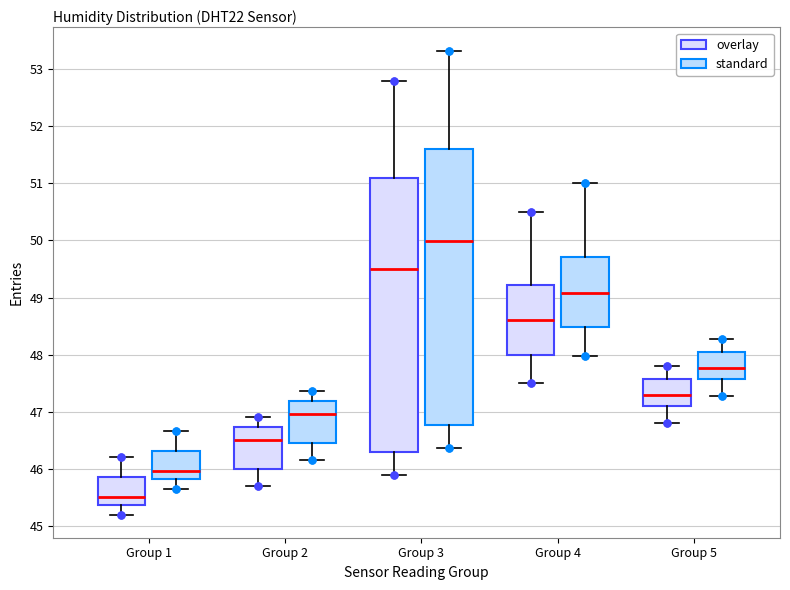

Reading left to right, transcribe this box plot: for each box, give where its median line is, the range the box spans, and where its two whiskers end, as read against the y-axis. The values are not printed on the chart, so give them approximately, as read against the axis.

Group 1 (overlay): median 45.5, box 45.4 to 45.9, whiskers 45.2 to 46.2
Group 1 (standard): median 46.0, box 45.8 to 46.3, whiskers 45.7 to 46.7
Group 2 (overlay): median 46.5, box 46.0 to 46.7, whiskers 45.7 to 46.9
Group 2 (standard): median 47.0, box 46.5 to 47.2, whiskers 46.2 to 47.4
Group 3 (overlay): median 49.5, box 46.3 to 51.1, whiskers 45.9 to 52.8
Group 3 (standard): median 50.0, box 46.8 to 51.6, whiskers 46.4 to 53.3
Group 4 (overlay): median 48.6, box 48.0 to 49.2, whiskers 47.5 to 50.5
Group 4 (standard): median 49.1, box 48.5 to 49.7, whiskers 48.0 to 51.0
Group 5 (overlay): median 47.3, box 47.1 to 47.6, whiskers 46.8 to 47.8
Group 5 (standard): median 47.8, box 47.6 to 48.1, whiskers 47.3 to 48.3